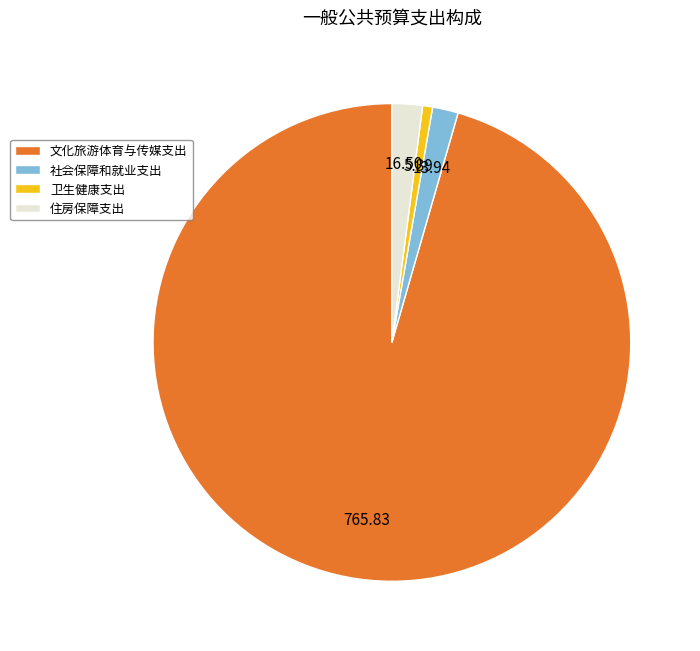

Is the sum of 社会保障和就业支出 and 卫生健康支出 greater than half?

No